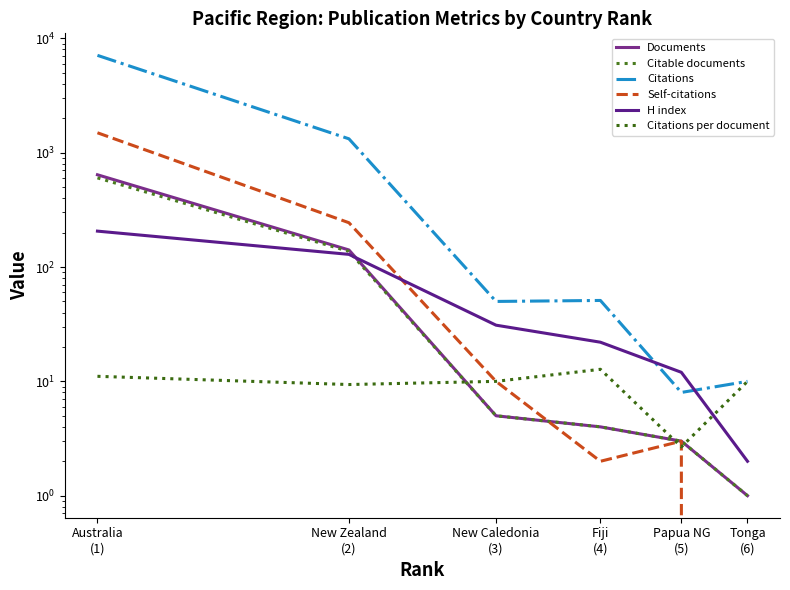

Between Australia
(1) and Papua NG
(5), which series saw the biggest shift?

Citations